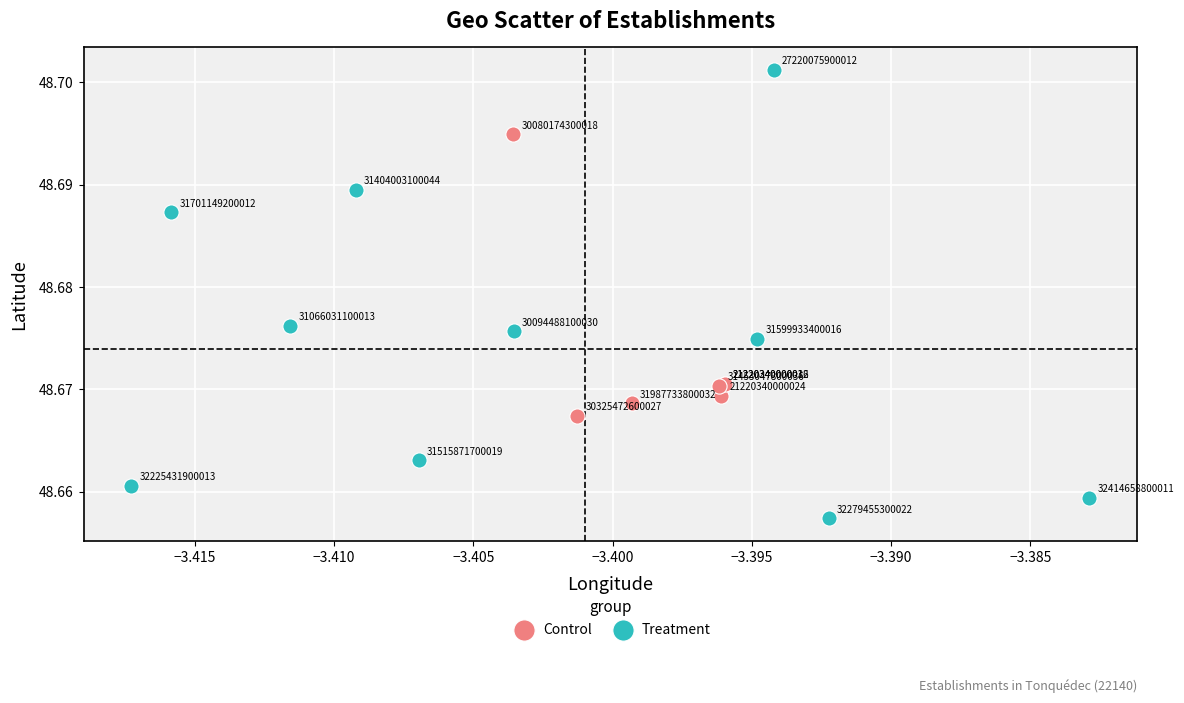

Which series reaches the minimum Y coordinate?

Treatment